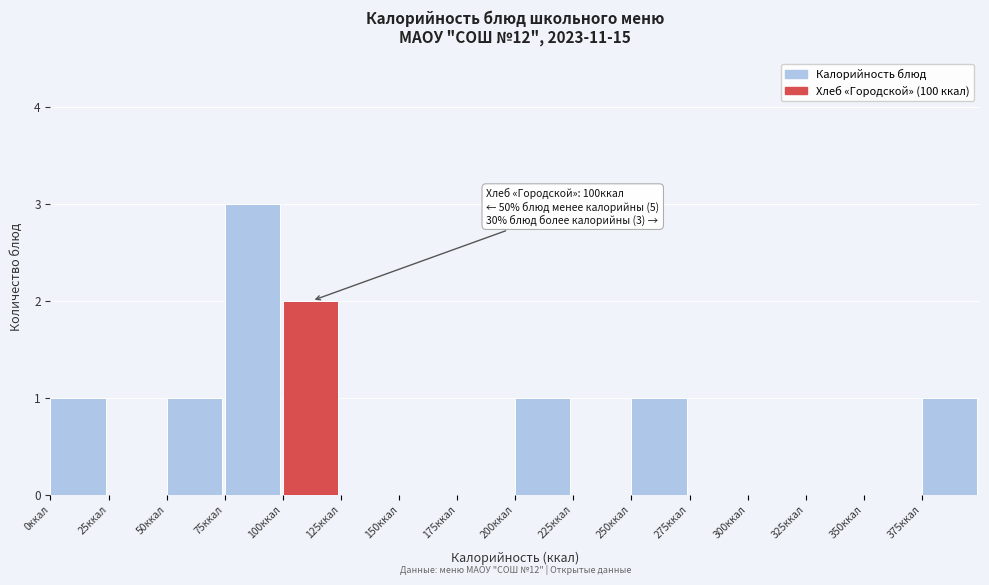

Which range on the x-axis has the tallest bar?

75 to 100